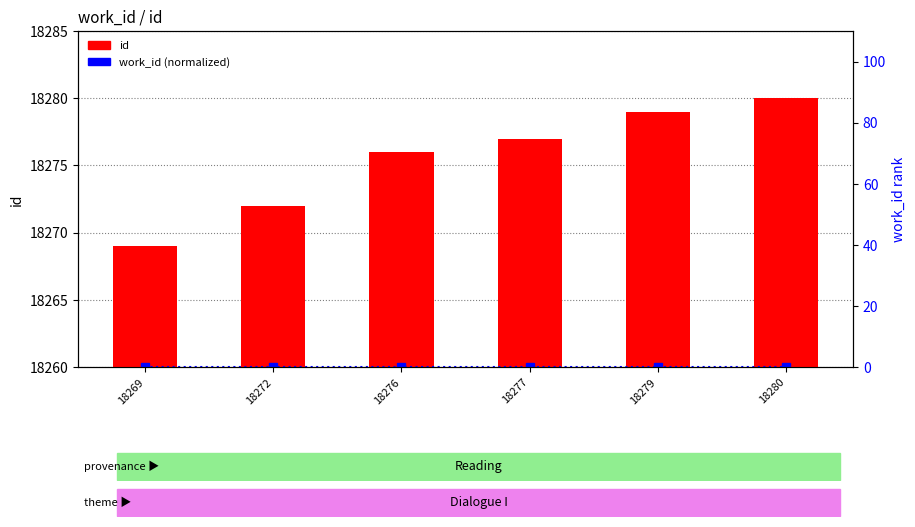

At which category is the sum across all series the highest?

18280